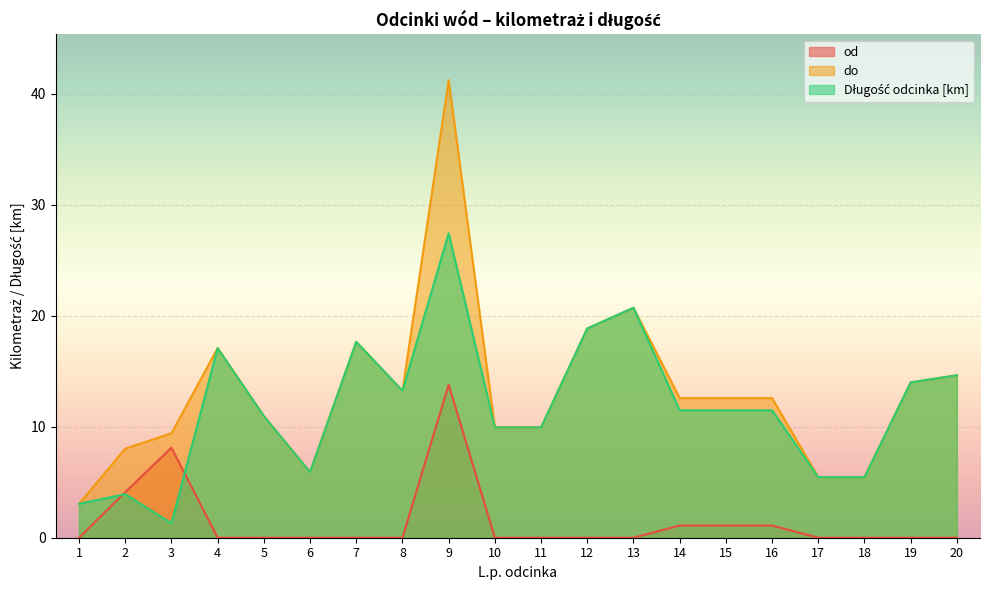

Is it true that Długość odcinka [km] equals 14.0 at 19?

True